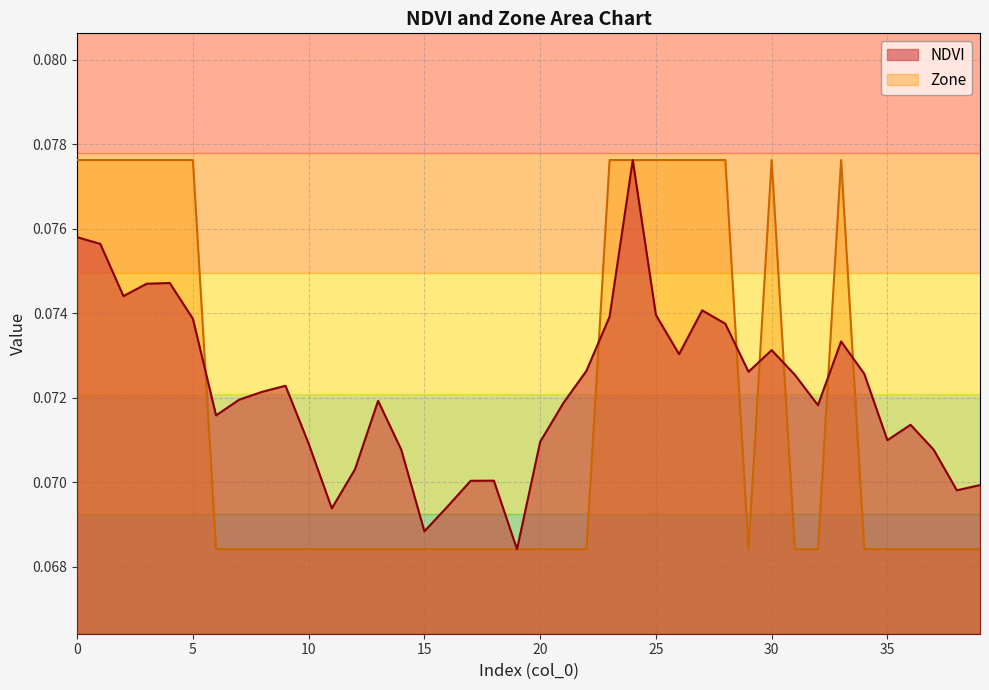

How many lines are shown in the chart?

2